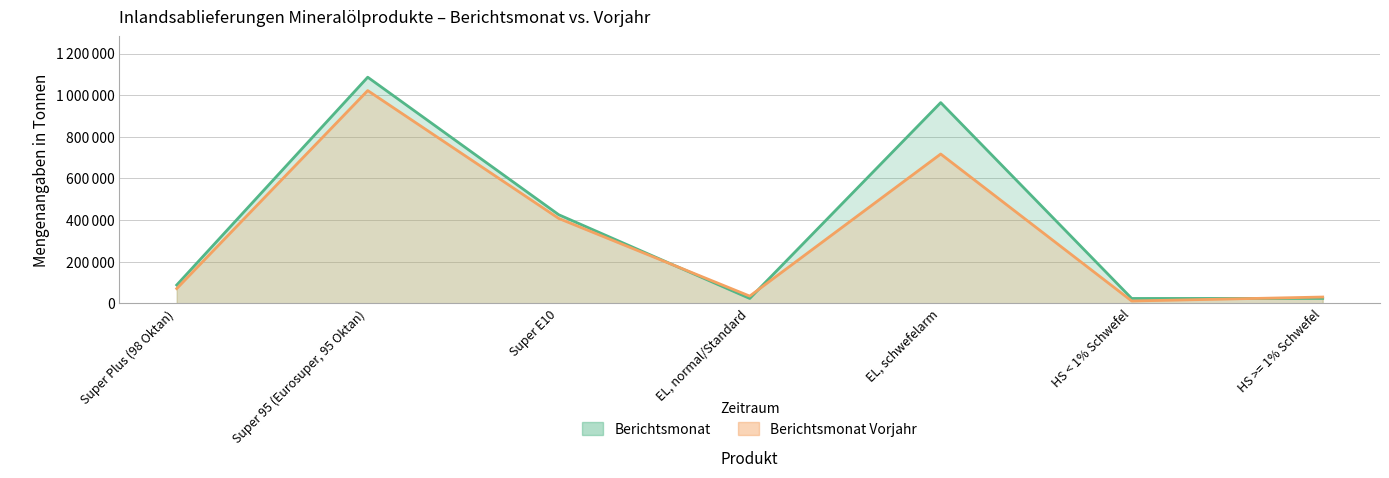

Between Super Plus (98 Oktan) and HS >= 1% Schwefel, which series saw the biggest shift?

Berichtsmonat